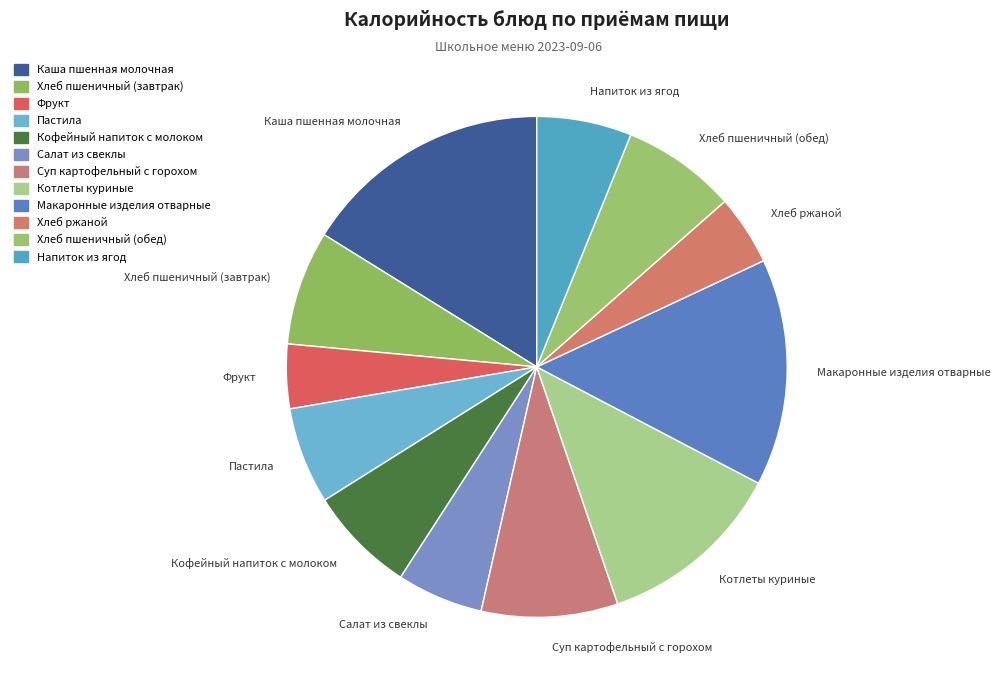

Is there any slice that represents more than half of the pie?

No